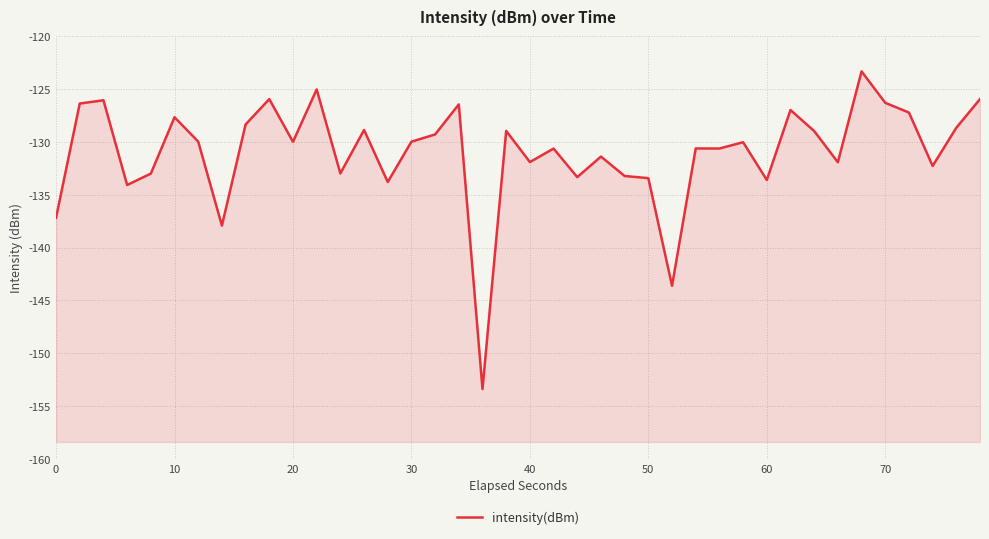

Reading left to right, list all the values displayed in this chart.

-137.2	-126.4	-126.1	-134.1	-133.0	-127.7	-130.0	-137.9	-128.4	-126.0	-130.0	-125.0	-133.0	-128.9	-133.8	-130.0	-129.3	-126.5	-153.4	-129.0	-131.9	-130.6	-133.3	-131.4	-133.2	-133.4	-143.6	-130.6	-130.6	-130.0	-133.6	-127.0	-129.0	-131.9	-123.3	-126.3	-127.2	-132.3	-128.7	-126.0